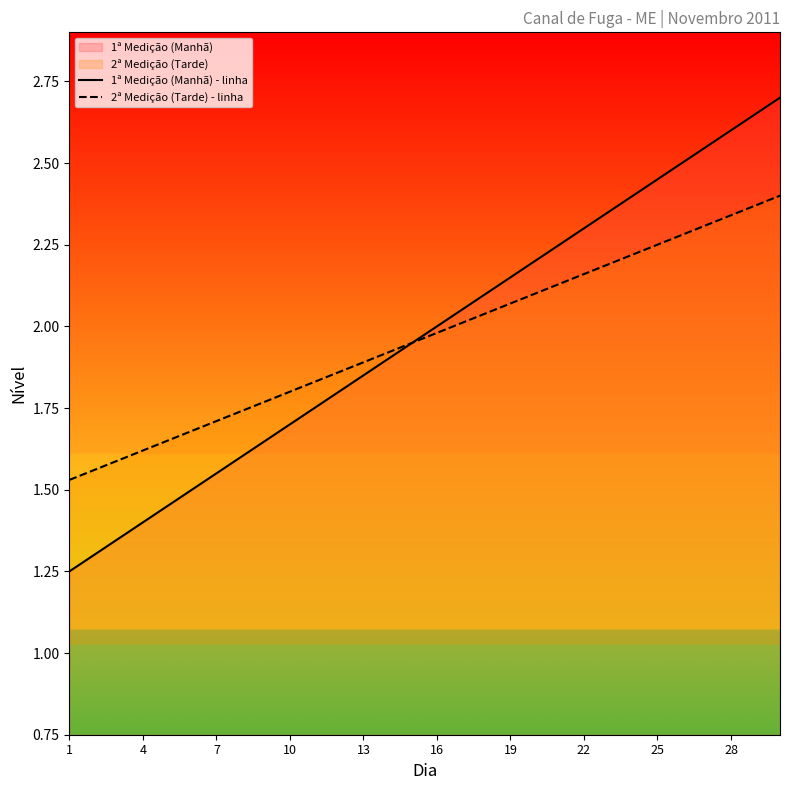

Which series has the widest spread of values?

1ª Medição (Manhã) - linha